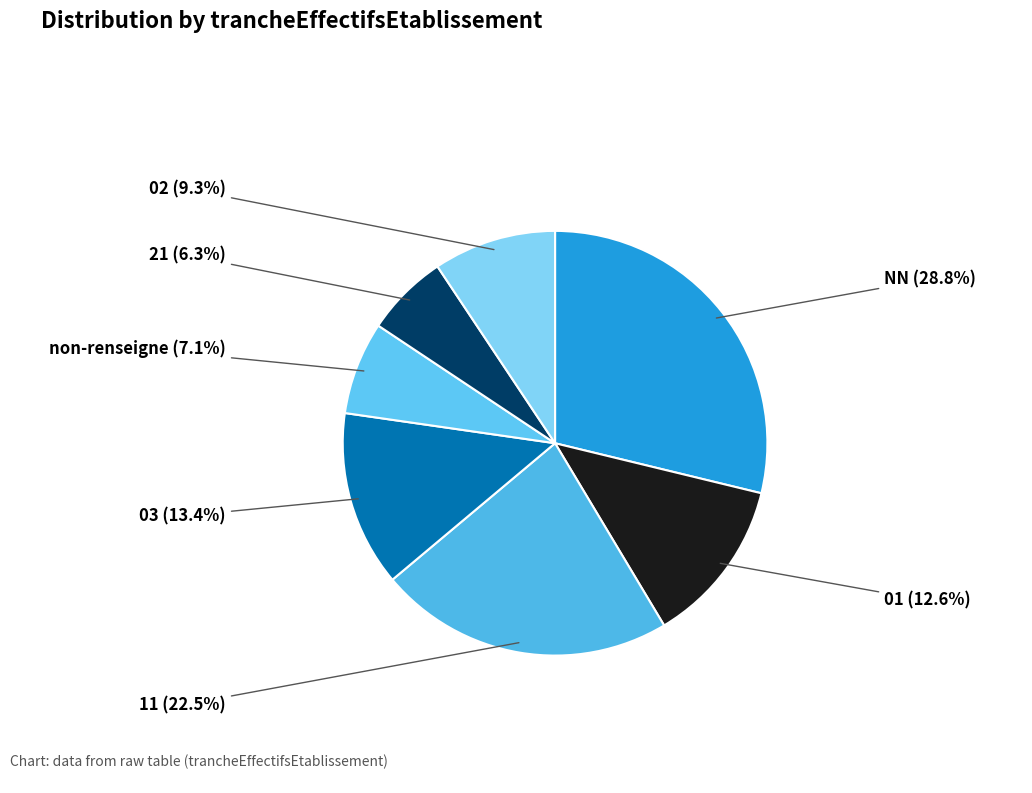

Does any single category account for the majority?

No